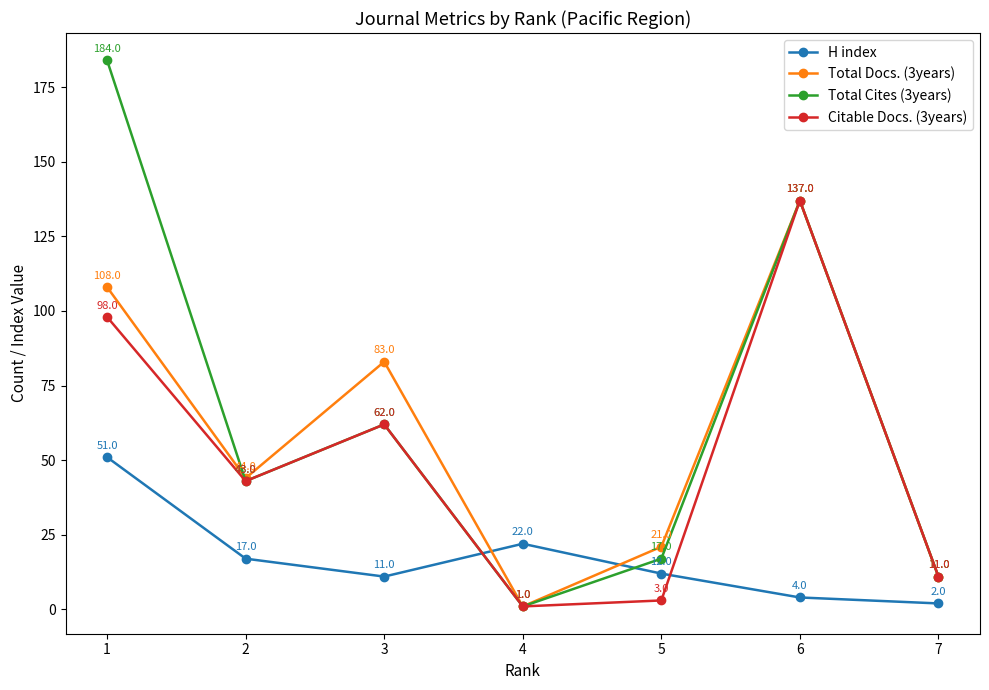

What are all the series names shown in the legend?

H index, Total Docs. (3years), Total Cites (3years), Citable Docs. (3years)